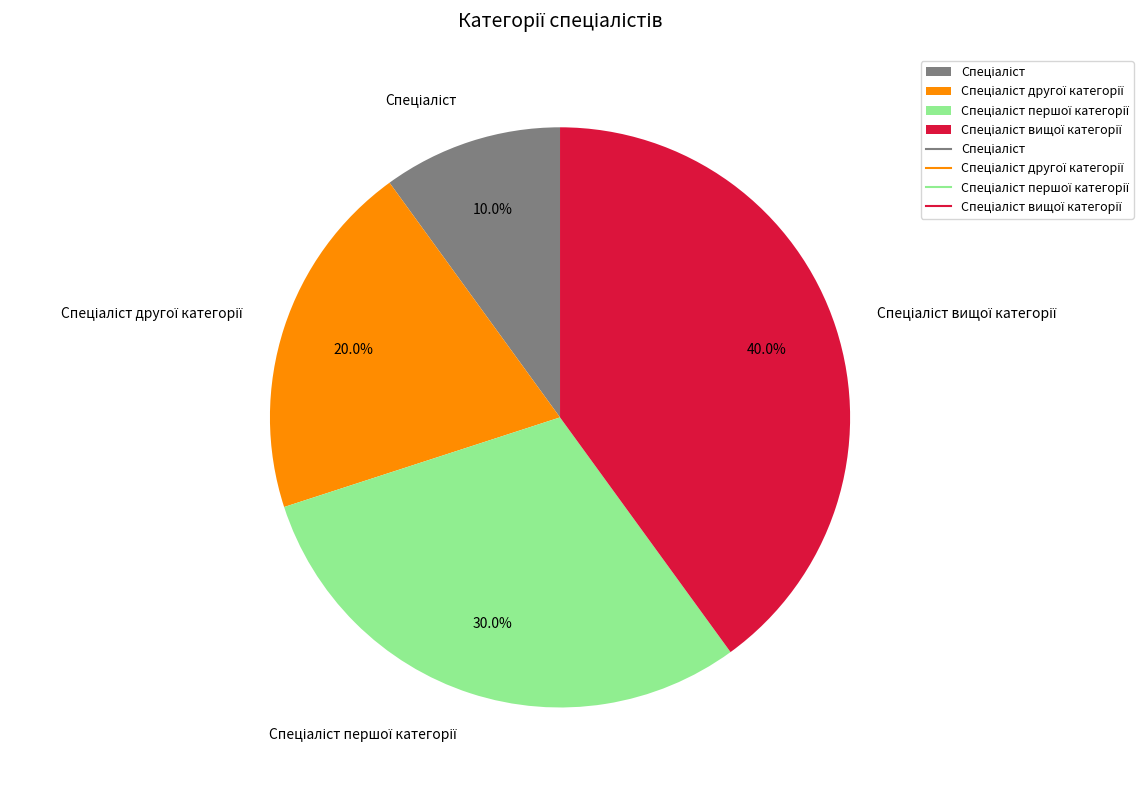

Is there any slice that represents more than half of the pie?

No